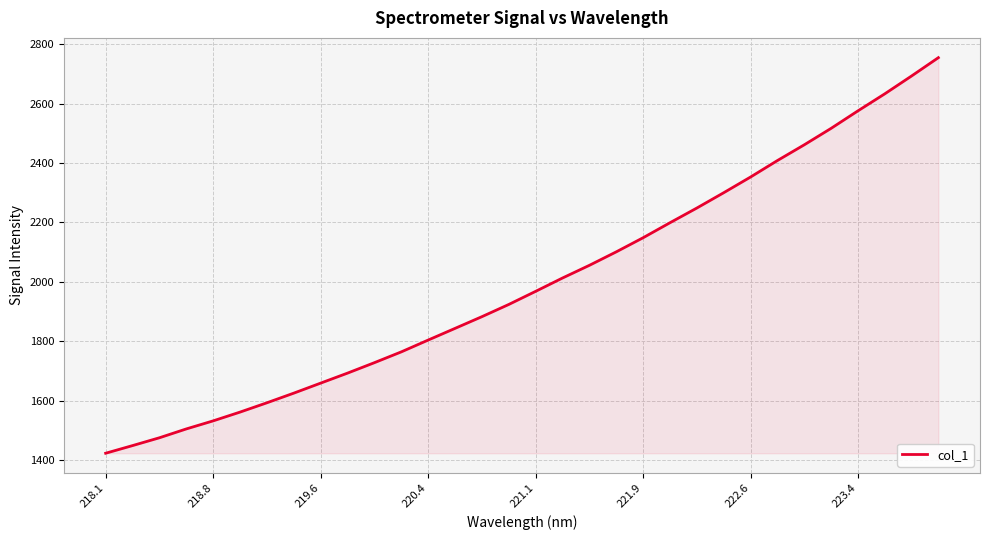

What is the greatest value displayed?

2754.6